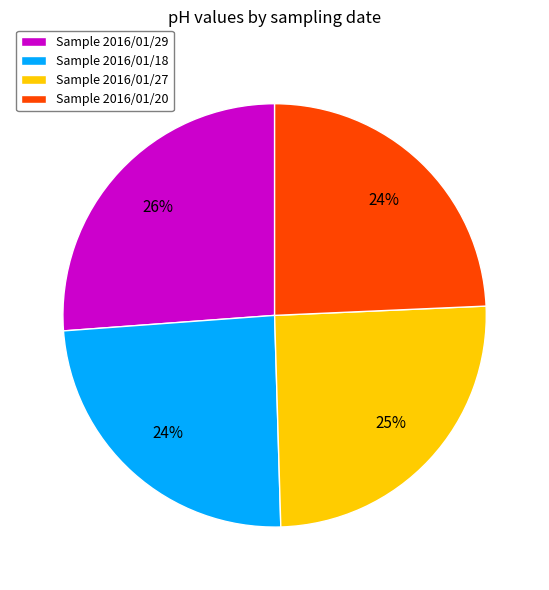

To the nearest percent, what portion does Sample 2016/01/29 represent?

26%